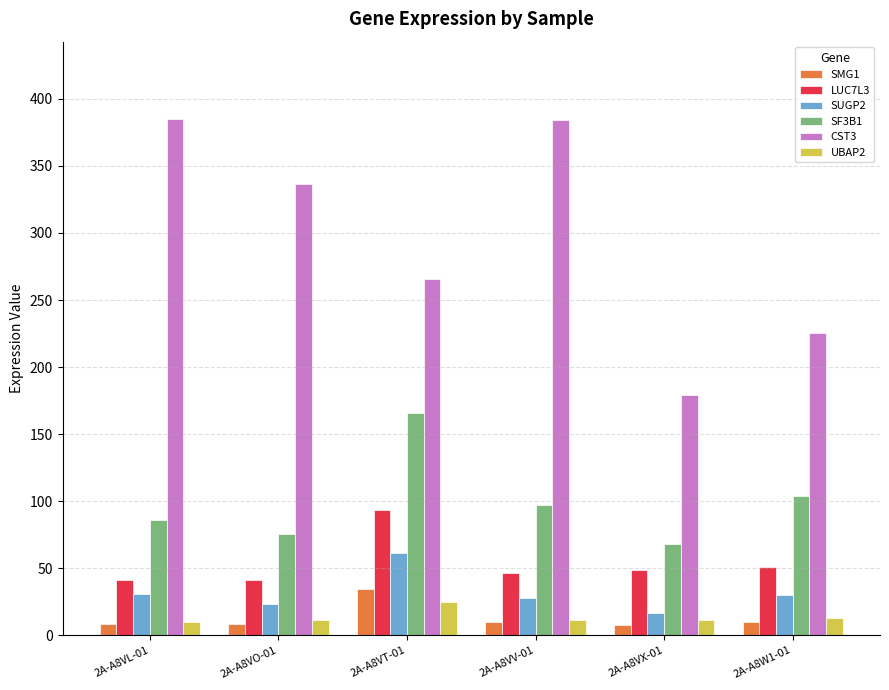

How many data points in LUC7L3 are above 48?

3